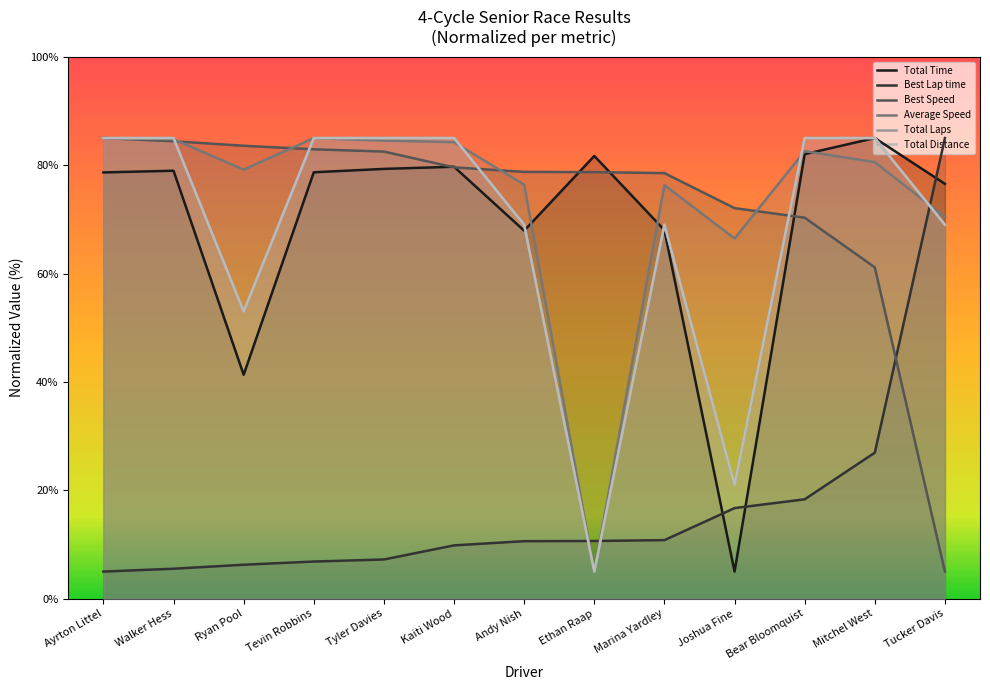

Which series has the largest range (max minus min)?

Total Time